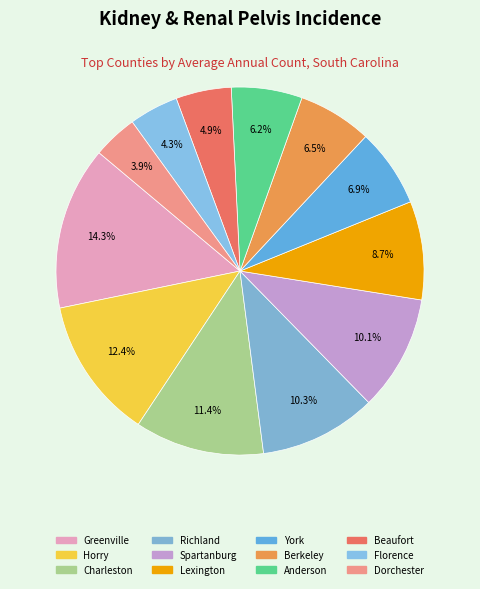

To the nearest percent, what portion does York represent?

7%